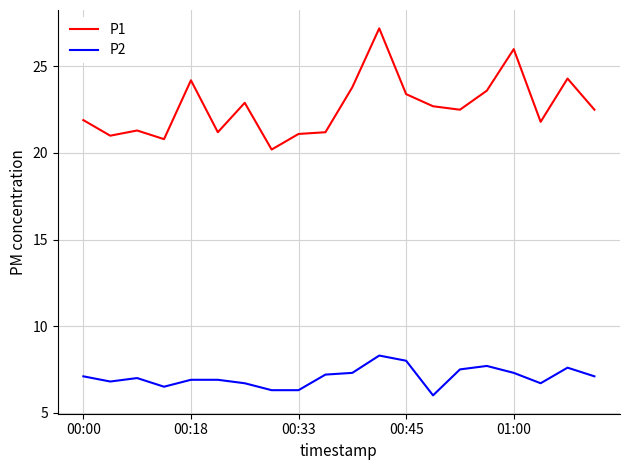

What are all the series names shown in the legend?

P1, P2